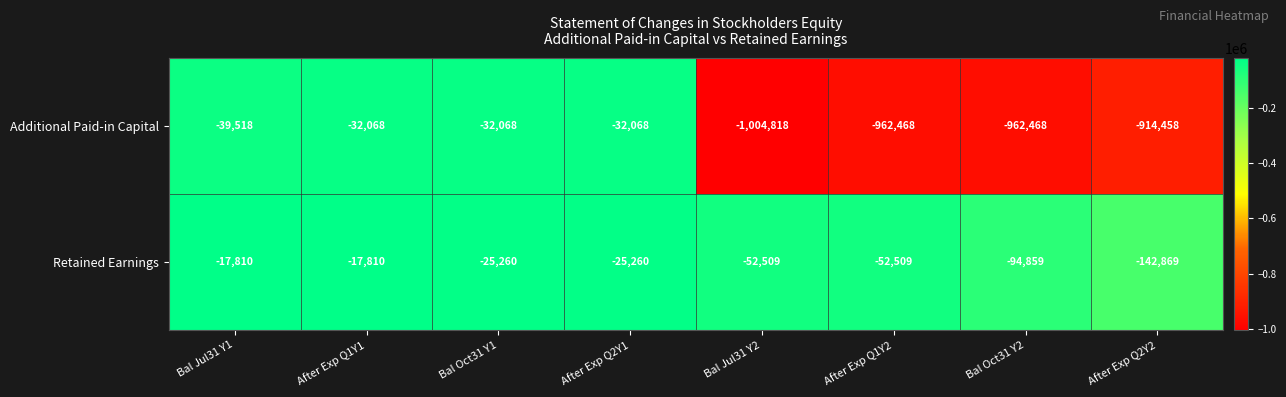

Is the value of Additional Paid-in Capital at After Exp Q2Y1 greater than the value of Retained Earnings at Bal Jul31 Y2?

Yes